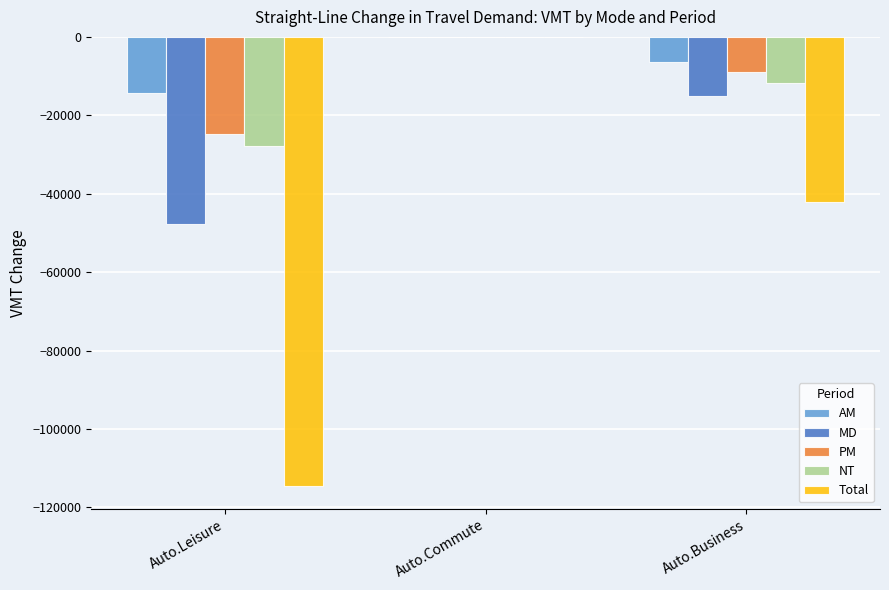

The value of NT at Auto.Business is -11778.9. True or false?

True